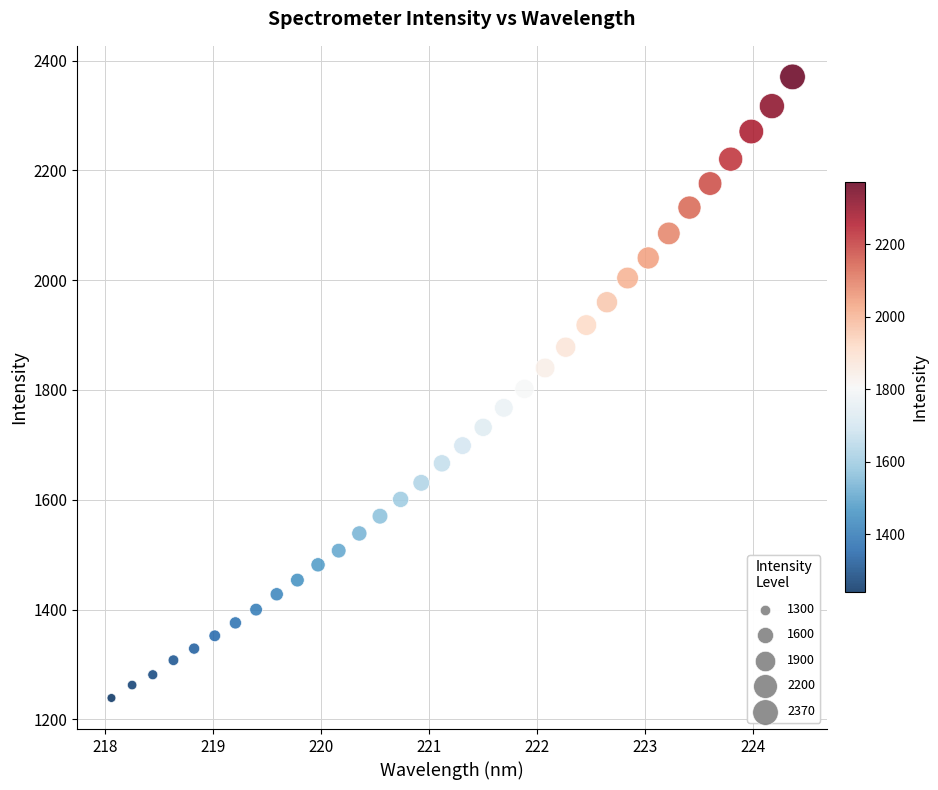

What is the range of Y values (max minus min)?

1131.2